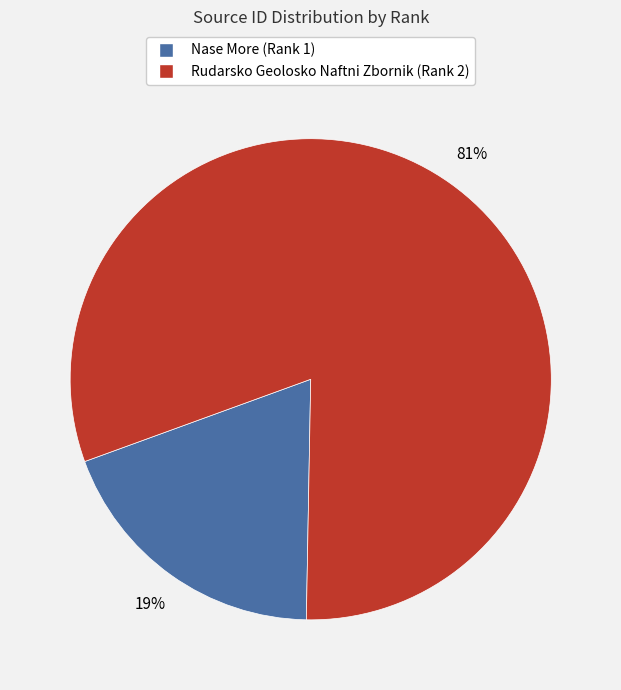

To the nearest percent, what is the difference between the largest and smallest slice percentages?

62%